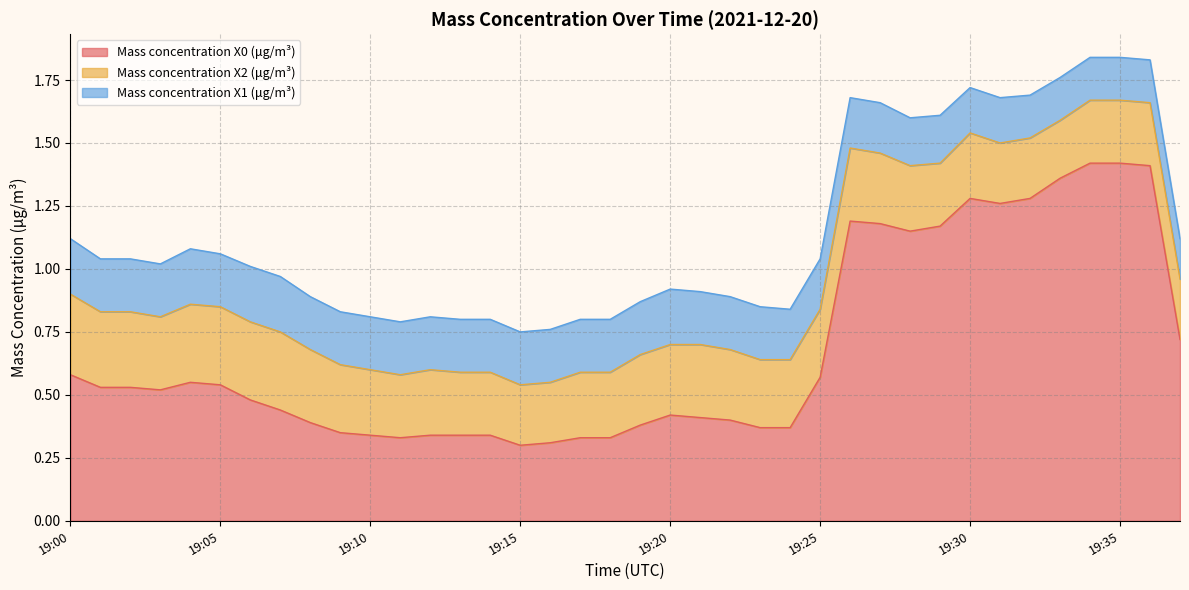

True or false: Mass concentration X1 (μg/m³) and Mass concentration X2 (μg/m³) intersect in this chart.

False